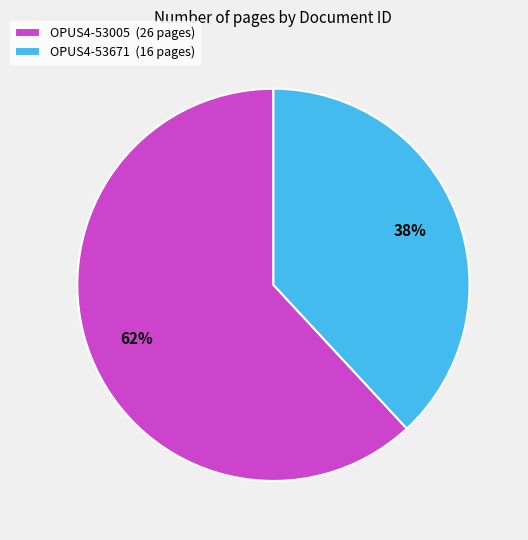

Is the sum of OPUS4-53005 and OPUS4-53671 greater than half?

Yes